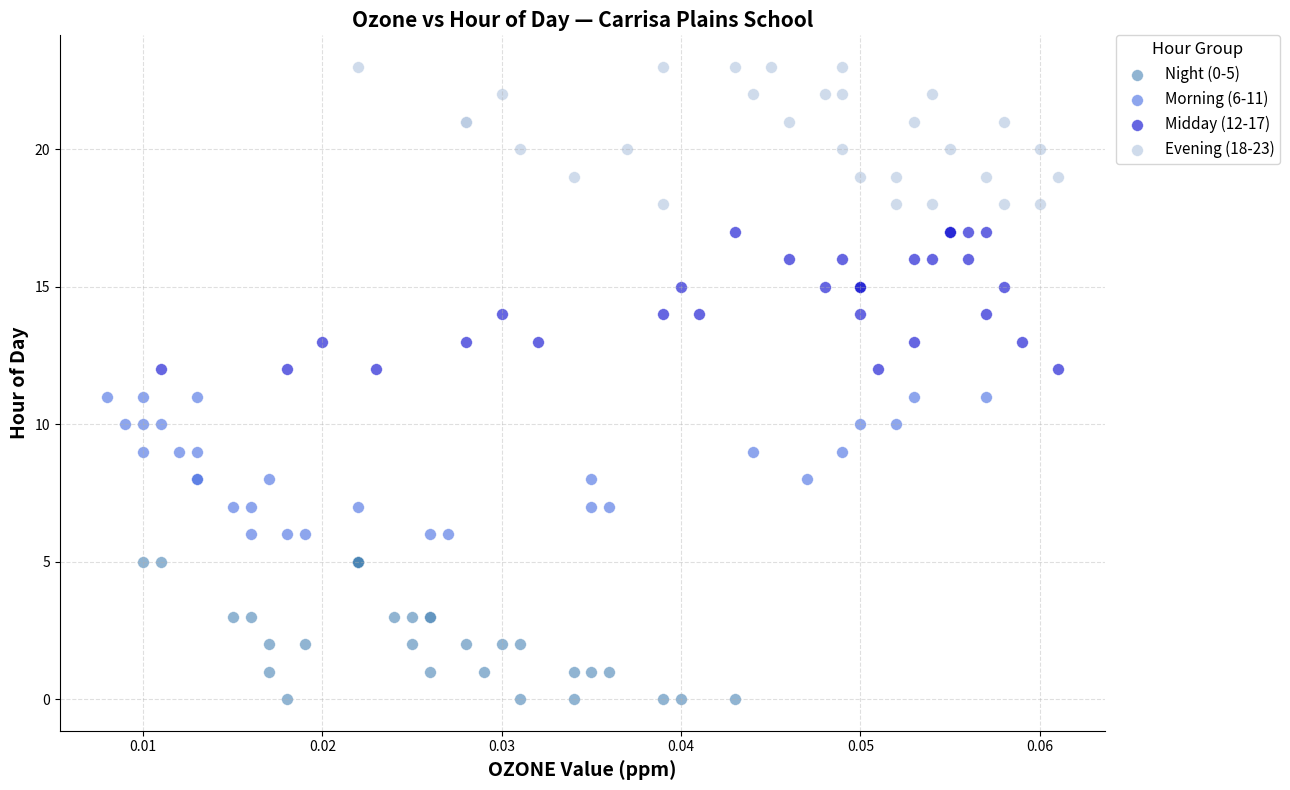

What are all the series names shown in the legend?

Night (0-5), Morning (6-11), Midday (12-17), Evening (18-23)